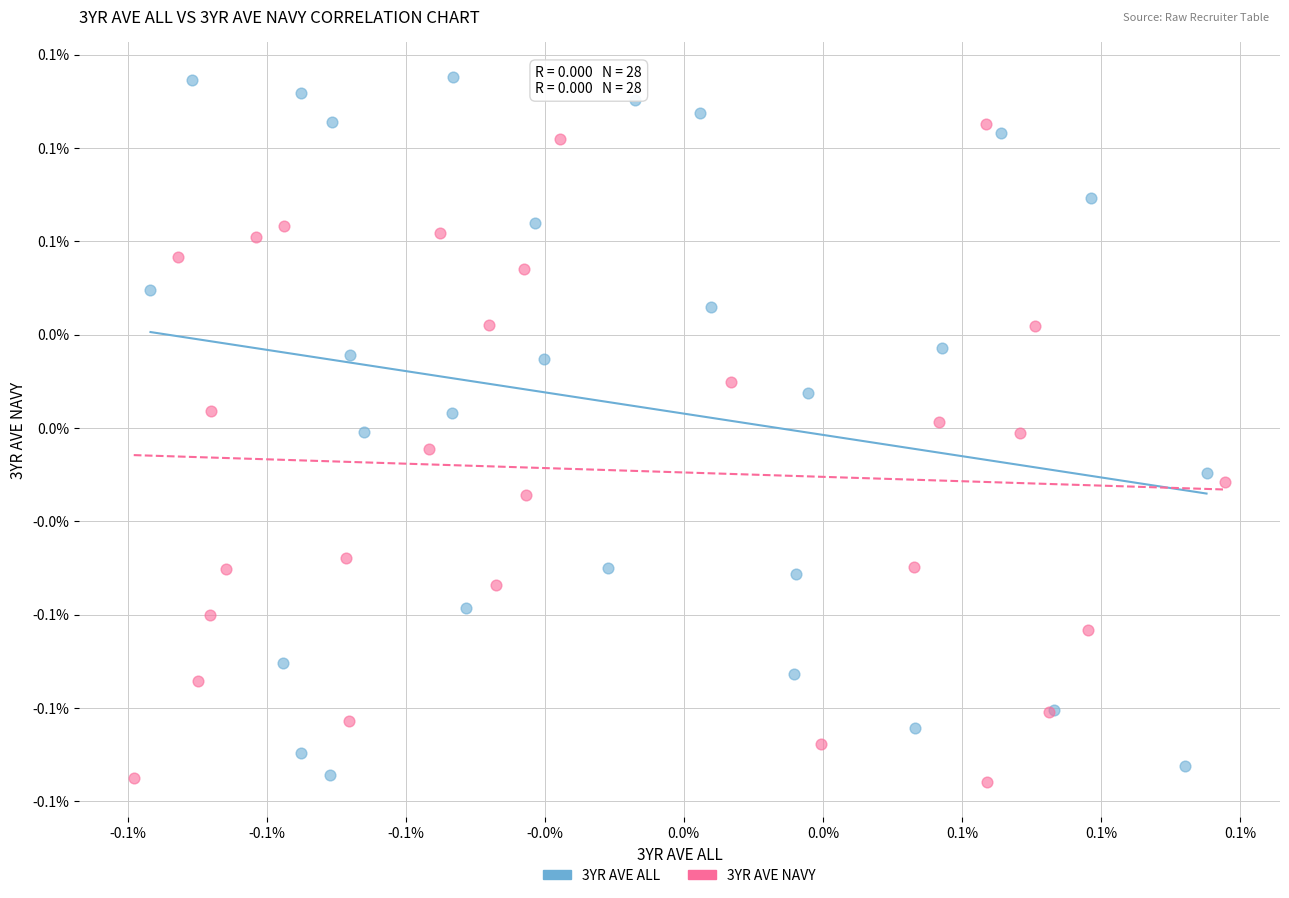

Which series has the largest Y range (max minus min)?

3YR AVE ALL